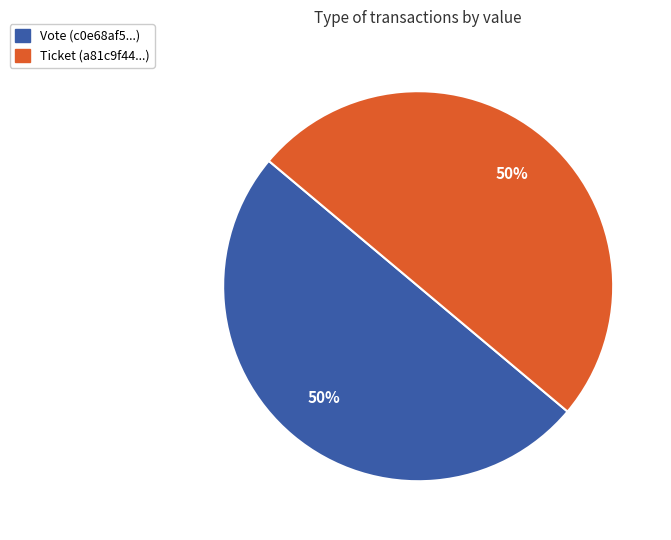

To the nearest percent, what percentage of the pie is Vote?

50%